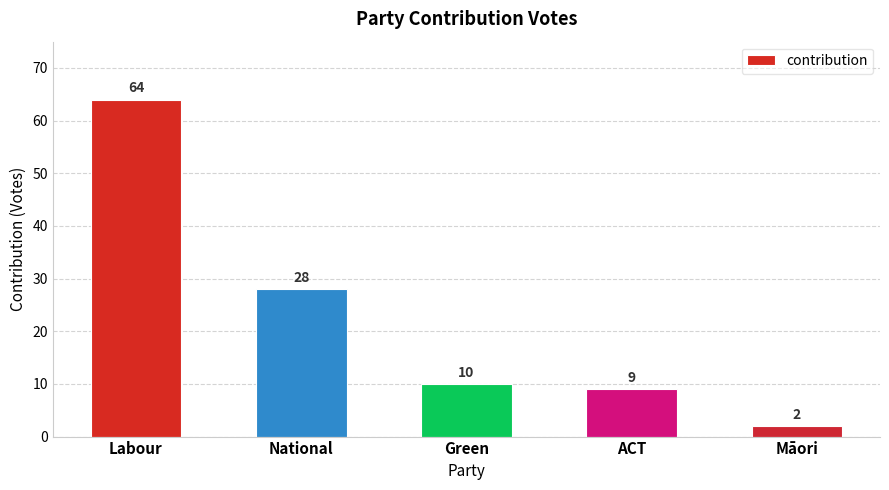

Read the value at Green.

10